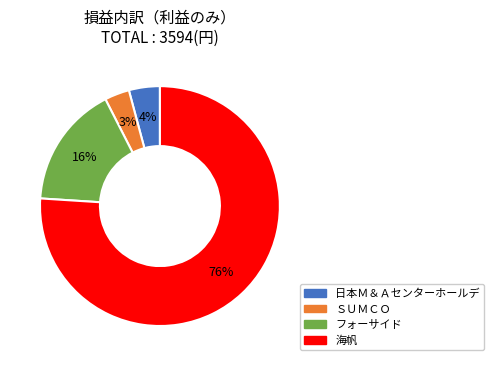

What is the majority slice?

海帆